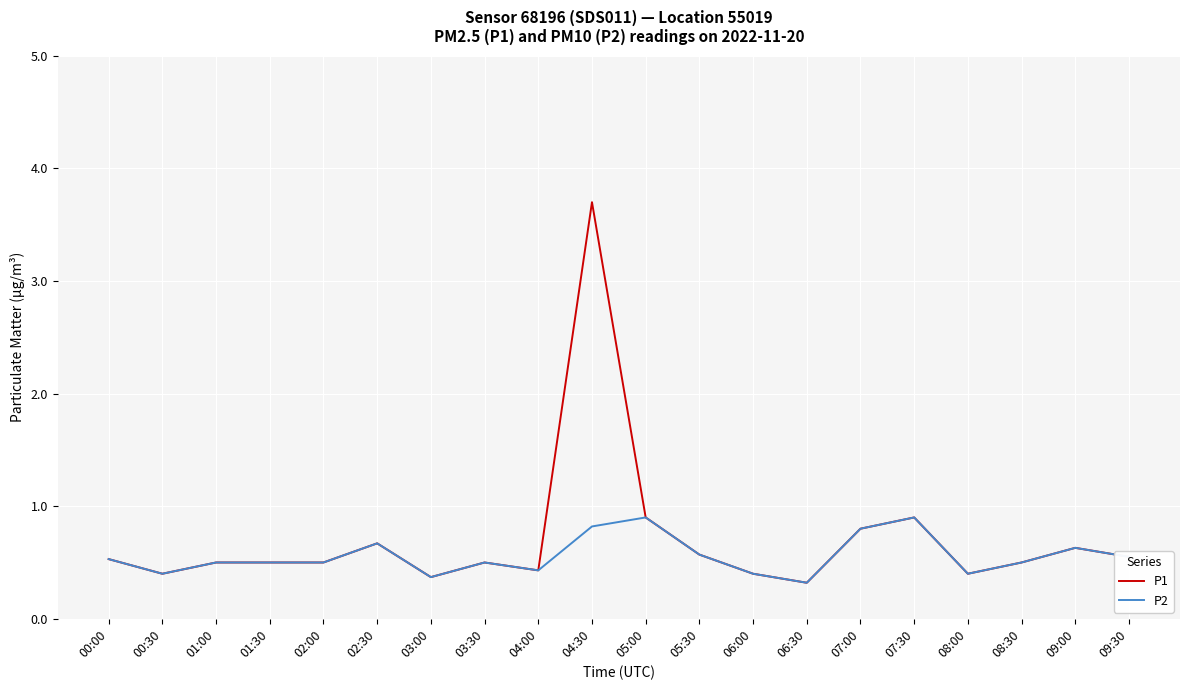

What is the sum of the P2 values at 04:30 and 01:00?

1.3